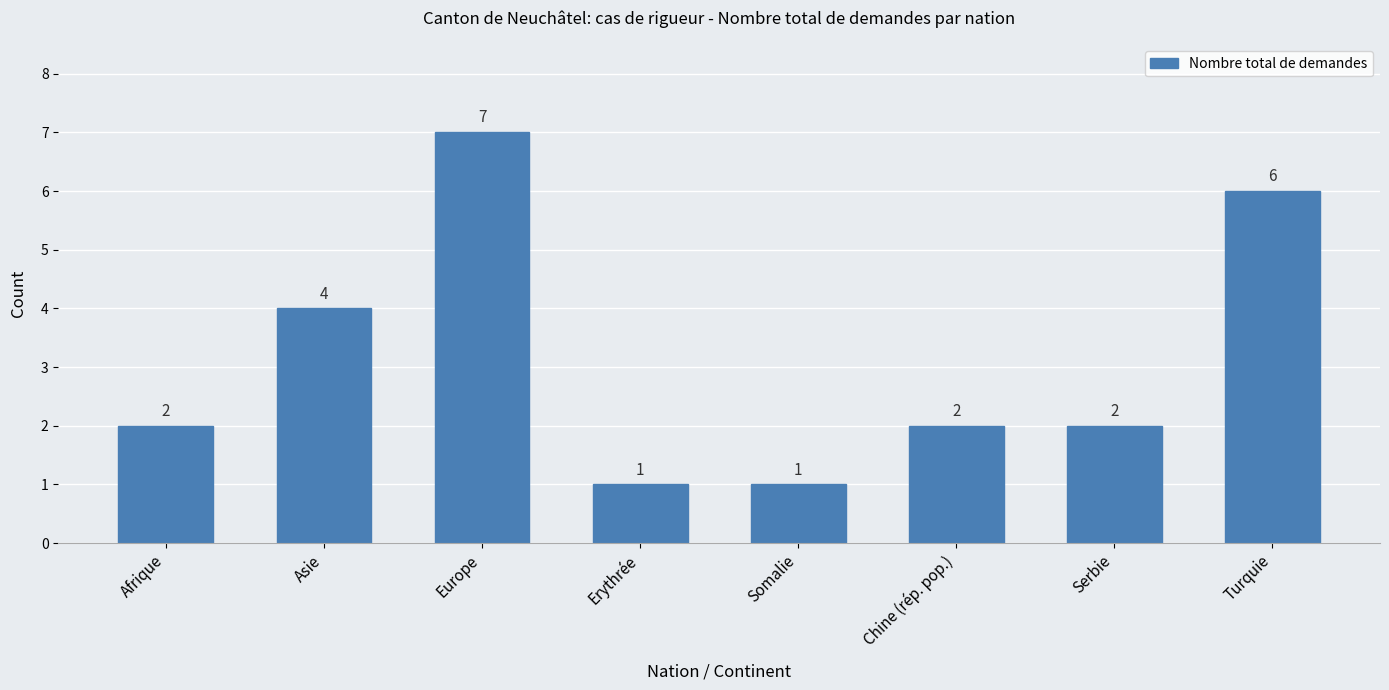

What is the change in value from Asie to Chine (rép. pop.)?

-2